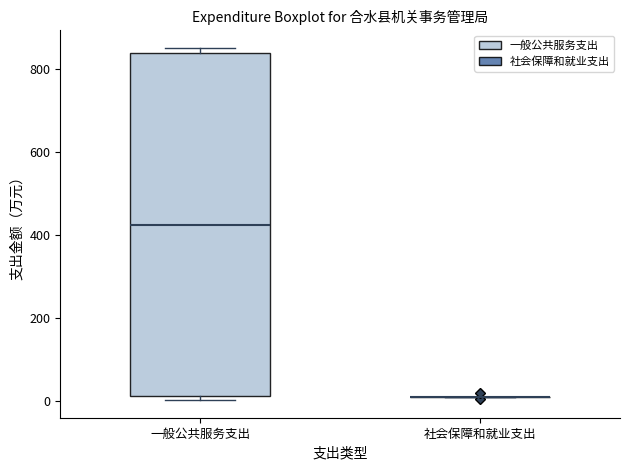

Where does the median line of the box for 一般公共服务支出 sit on the y-axis? The values are not printed on the chart, so give them approximately, as read against the axis.

420